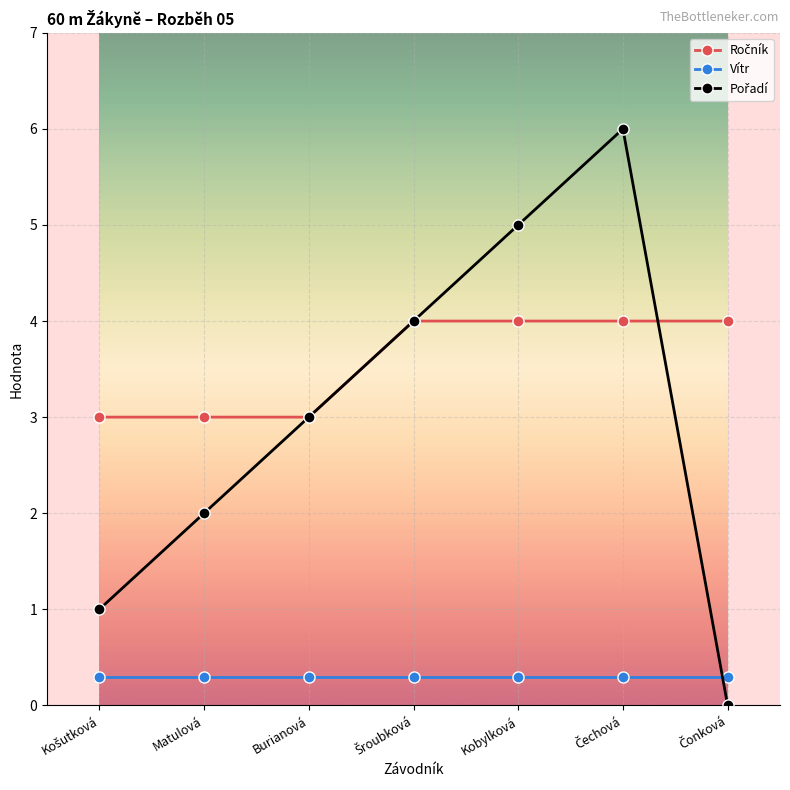

What is the total value across all series at Matulová?

5.3